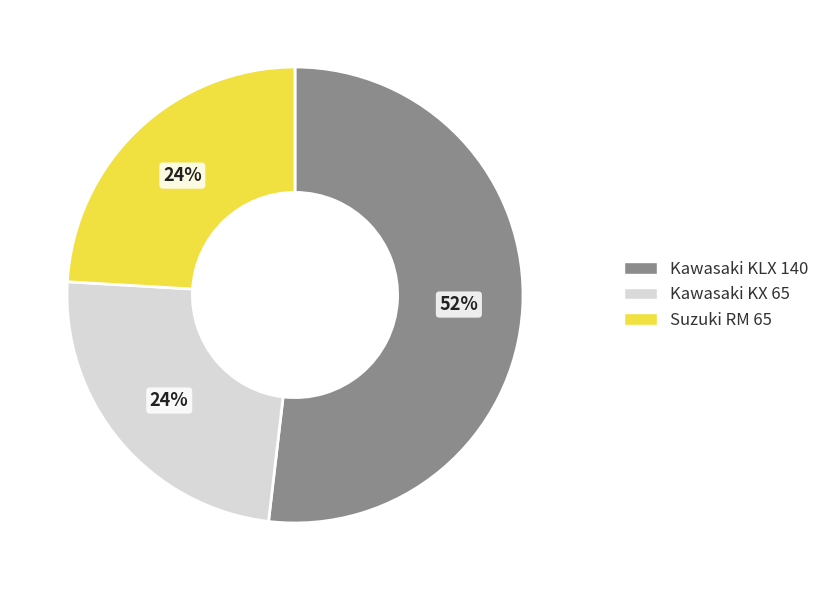

Count the number of slices in the pie.

3